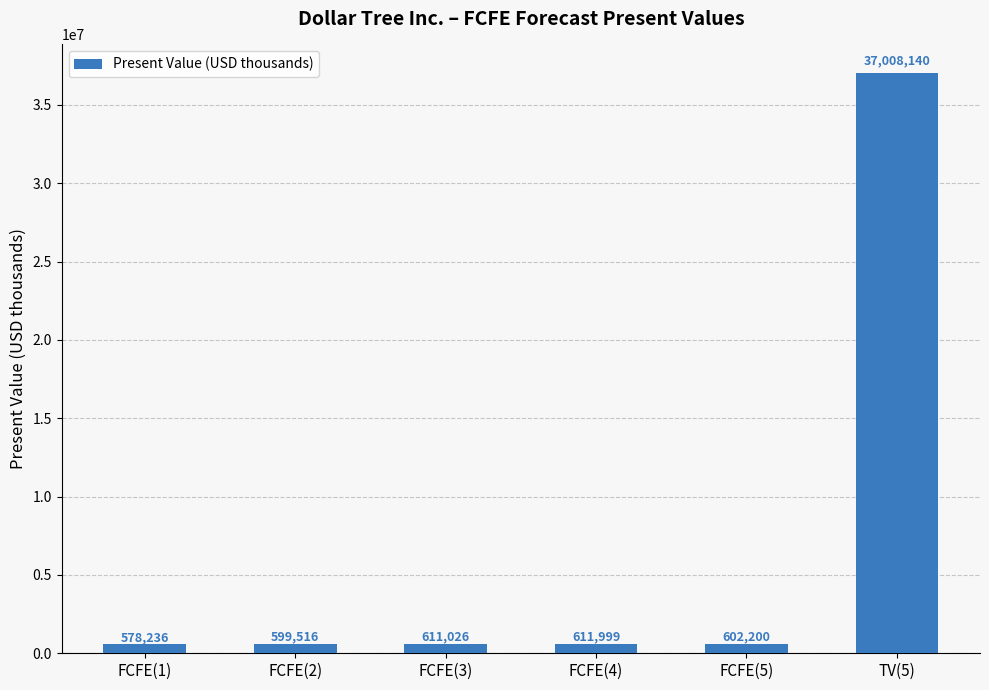

What is the label of the 4th bar from the right?

FCFE(3)